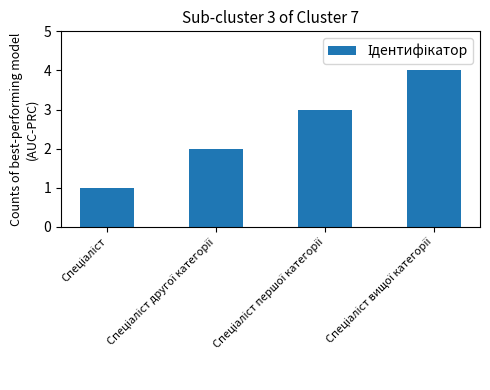

What is the sum of all values?

10